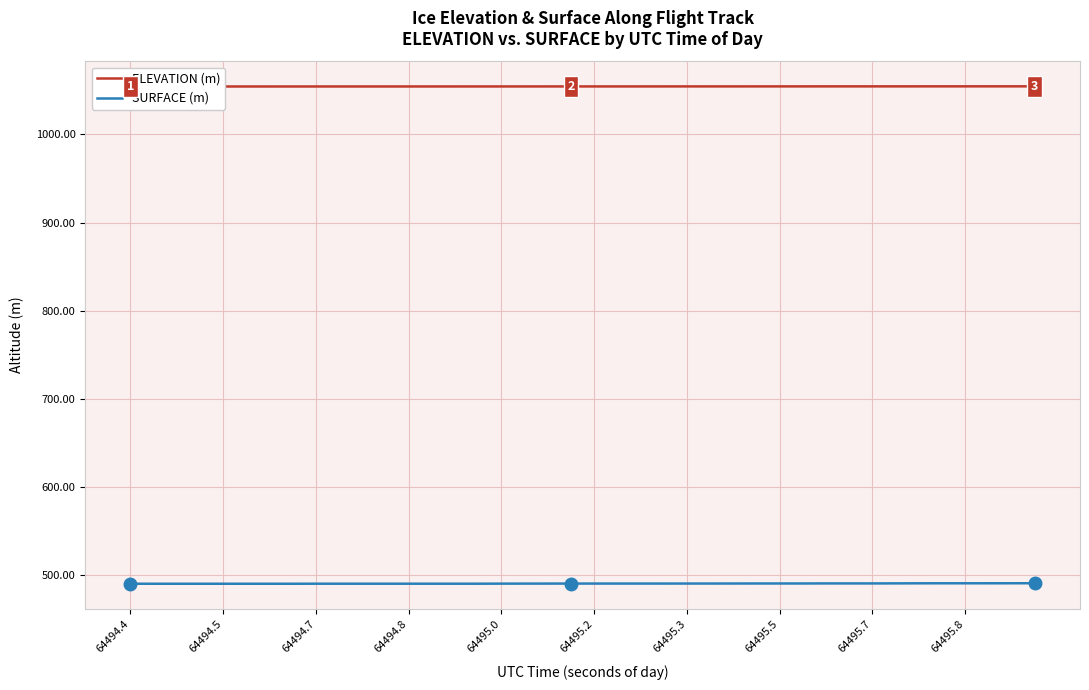

Between 39 and 16, which is larger?

39